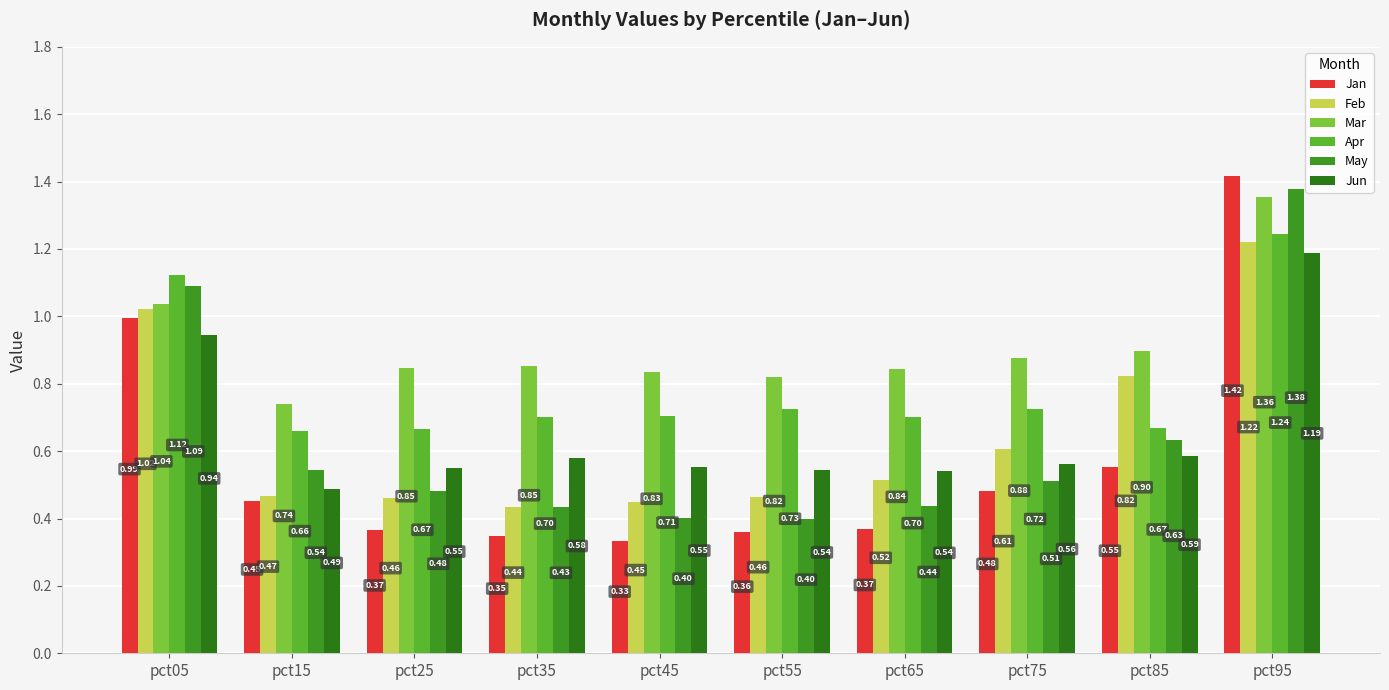

Rank the categories by Jun value from lowest to highest.

pct15, pct65, pct55, pct25, pct45, pct75, pct35, pct85, pct05, pct95